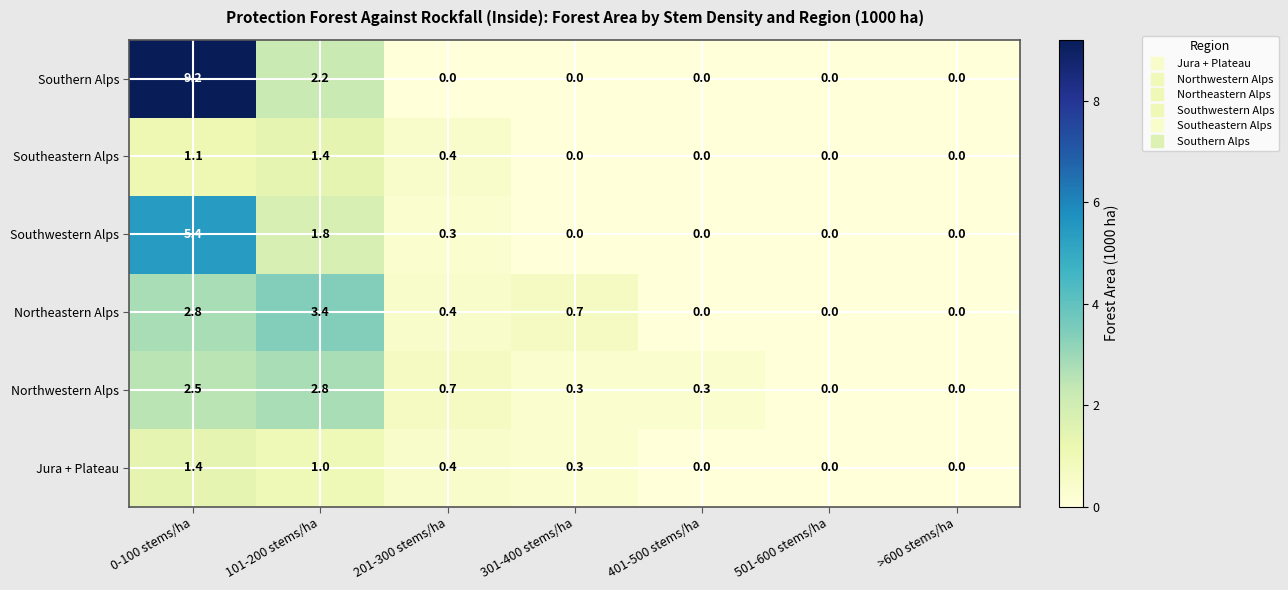

What is the difference between the Northeastern Alps values at 401-500 stems/ha and 0-100 stems/ha?

2.8